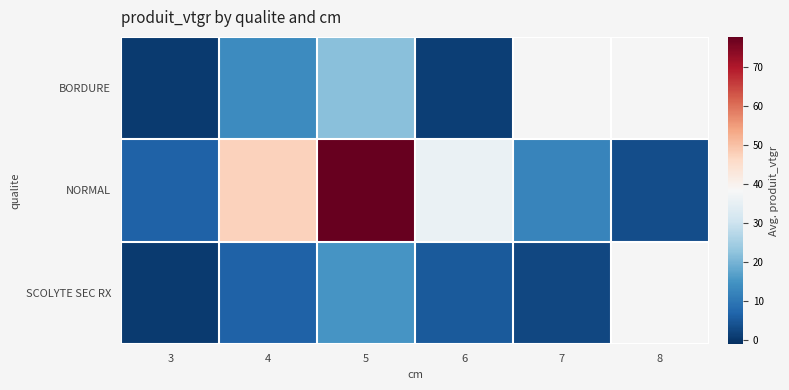

Is it true that BORDURE equals 13.7 at 4?

True